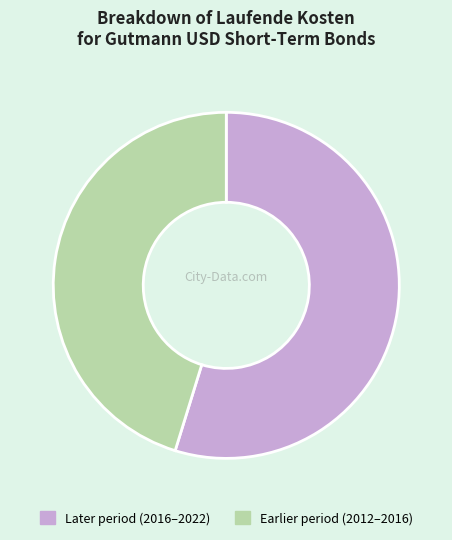

The Earlier period (2012–2016) slice represents 45% of the pie. True or false?

True